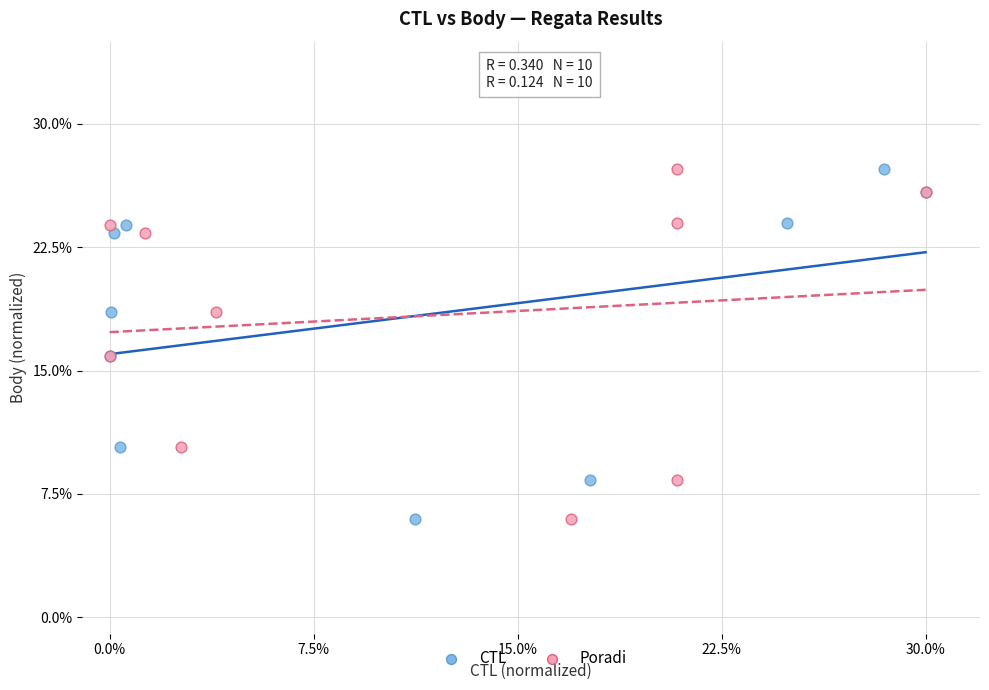

What are all the series names shown in the legend?

CTL, Poradi